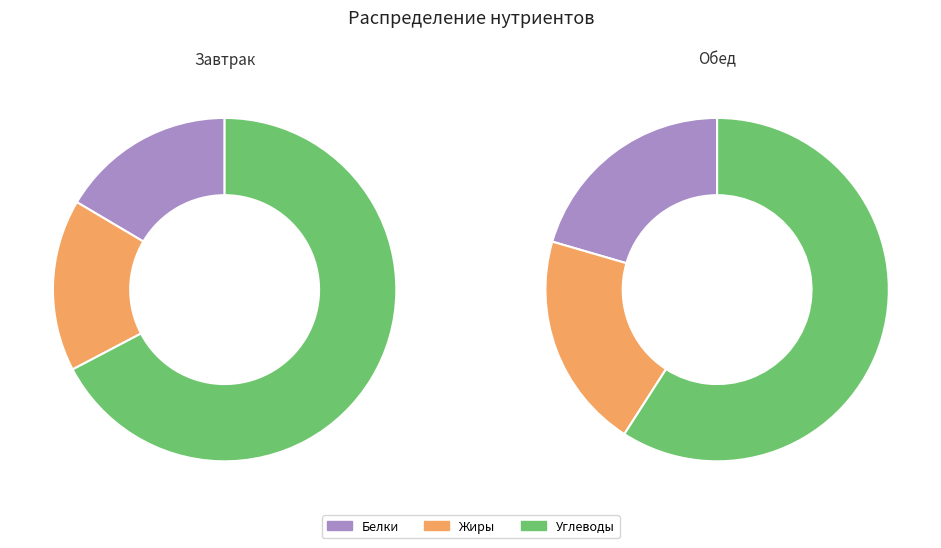

Is the sum of Завтрак and Обед greater than half?

Yes